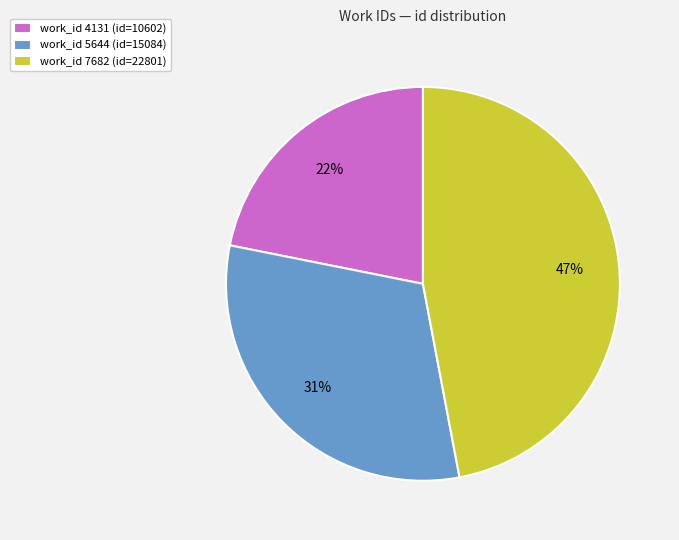

What is the ratio of the value at work_id 4131 (id=10602) to the value at work_id 7682 (id=22801)?

0.5